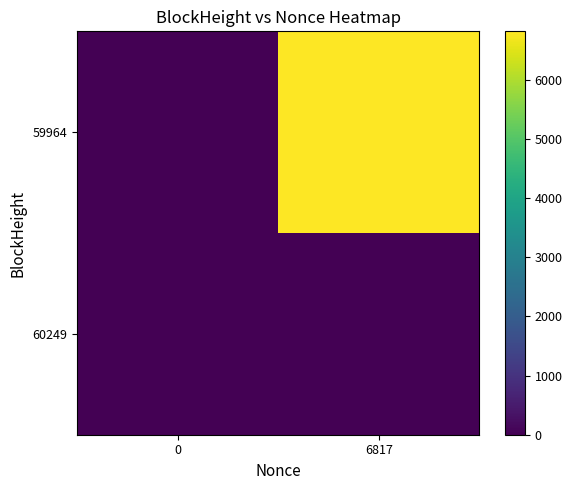

At 0, list the series in order from smallest to largest.

59964, 60249